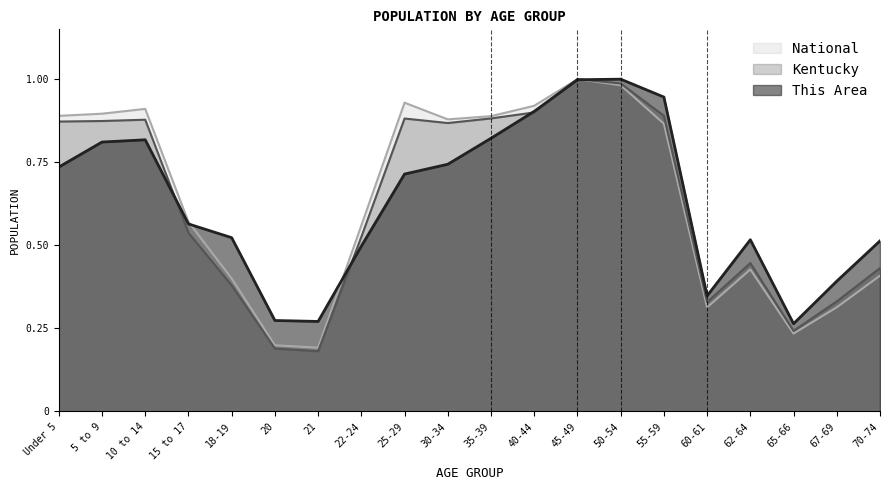

At which label is National closest to 0?

21